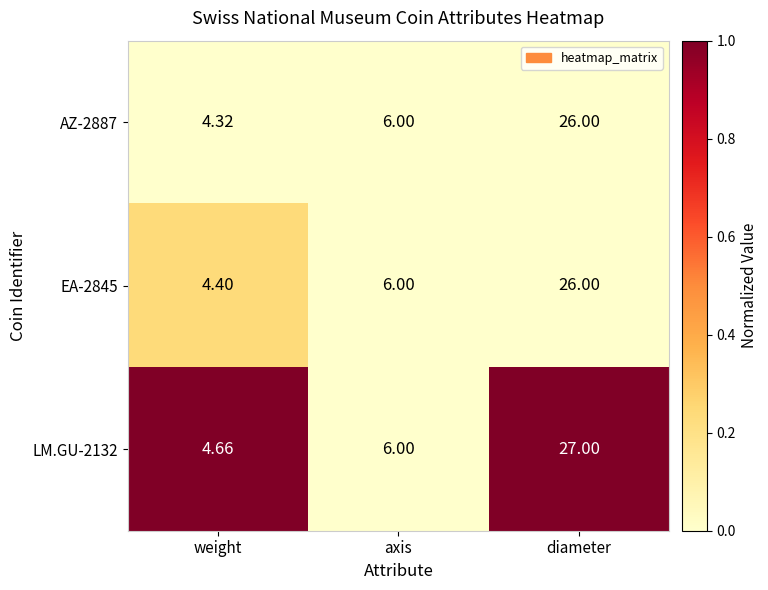

Where is LM.GU-2132 nearest to the value 15?

axis